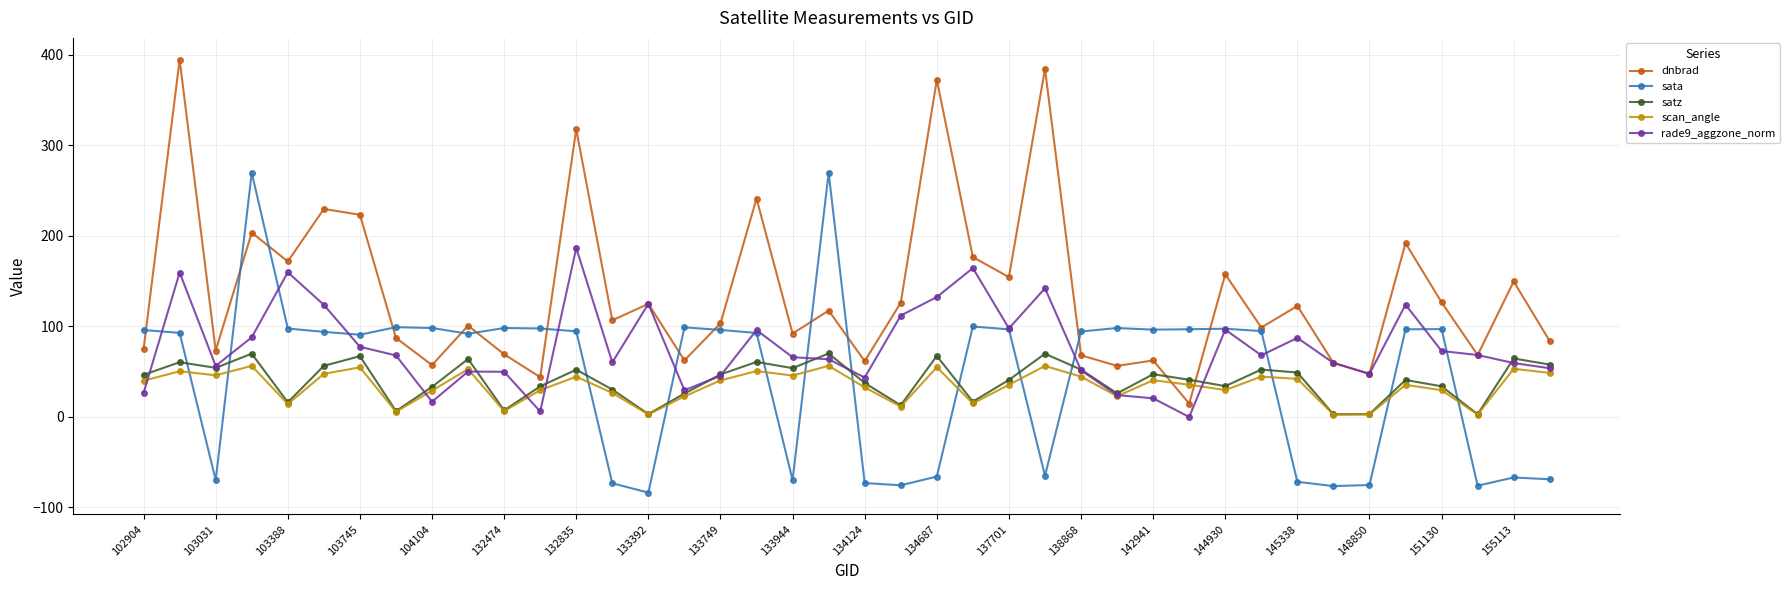

Is this an area chart (filled region under the line)?

No